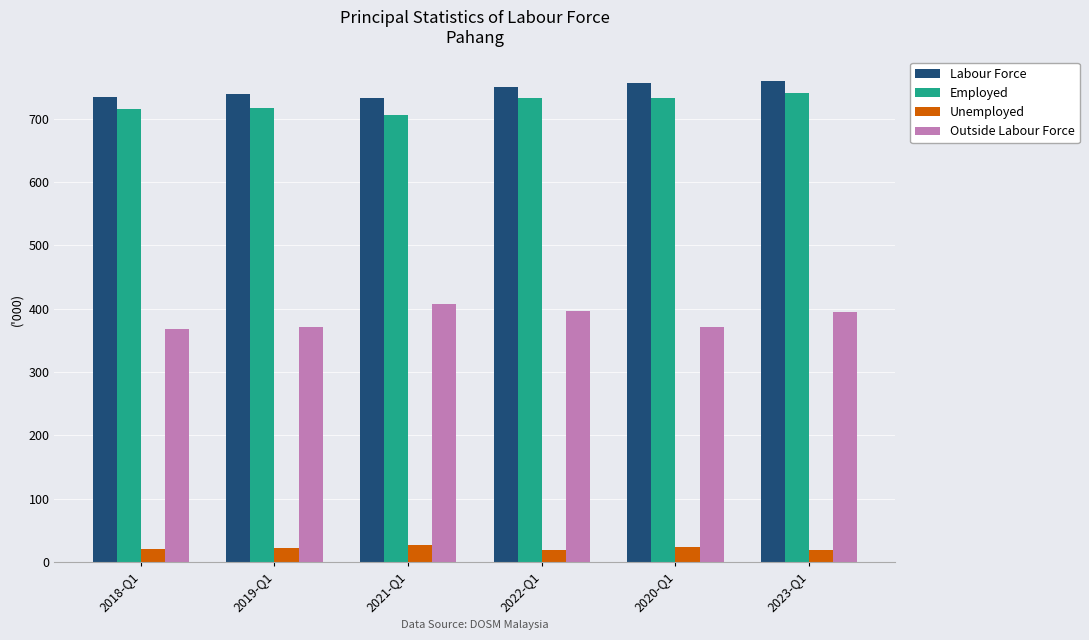

The value of Outside Labour Force at 2019-Q1 is 371.7. True or false?

True